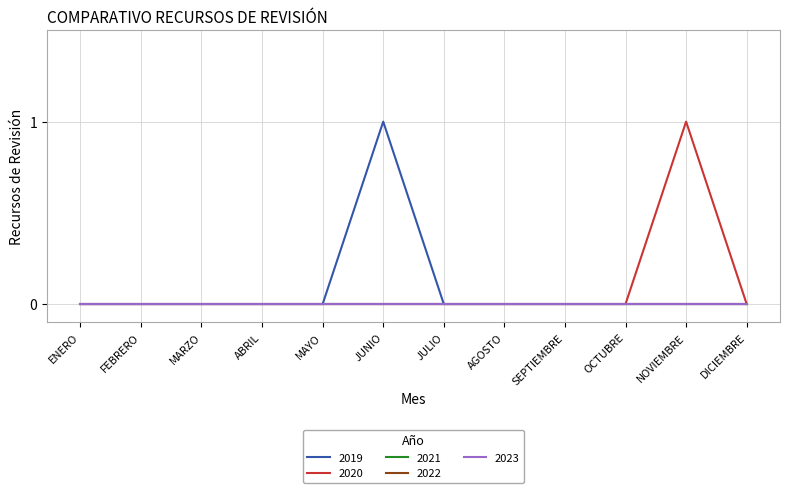

Does the chart have visible grid lines?

Yes